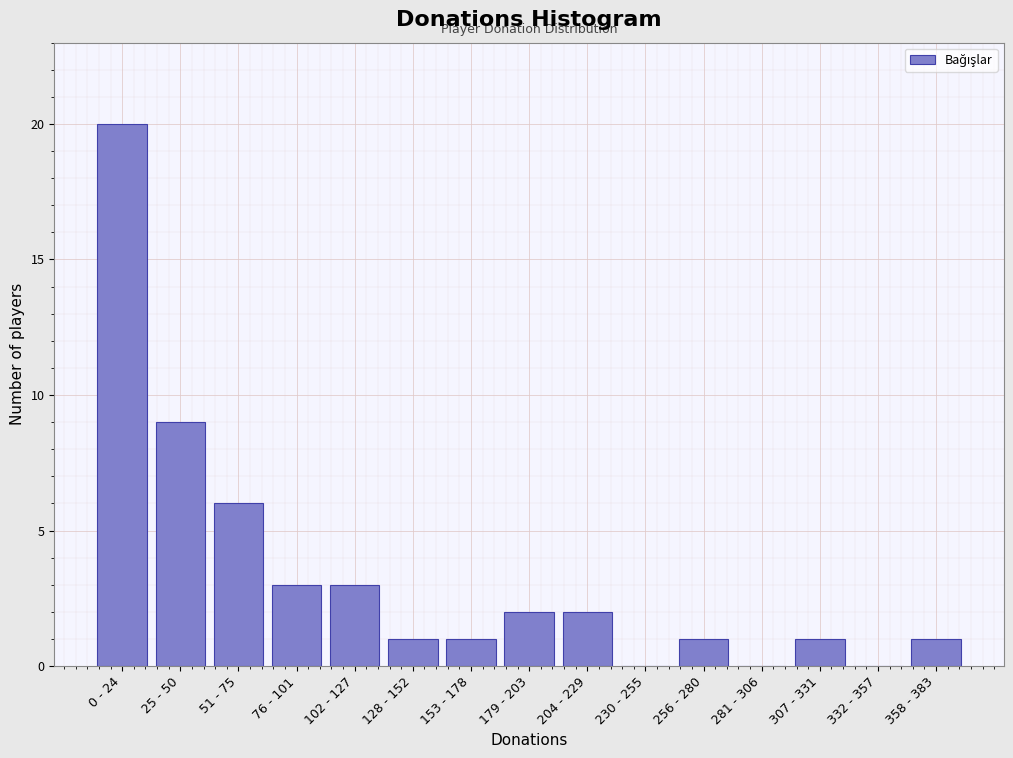

Reading left to right, what are all the values shown in this chart?

0 - 24=20	25 - 50=9	51 - 75=6	76 - 101=3	102 - 127=3	128 - 152=1	153 - 178=1	179 - 203=2	204 - 229=2	230 - 255=0	256 - 280=1	281 - 306=0	307 - 331=1	332 - 357=0	358 - 383=1